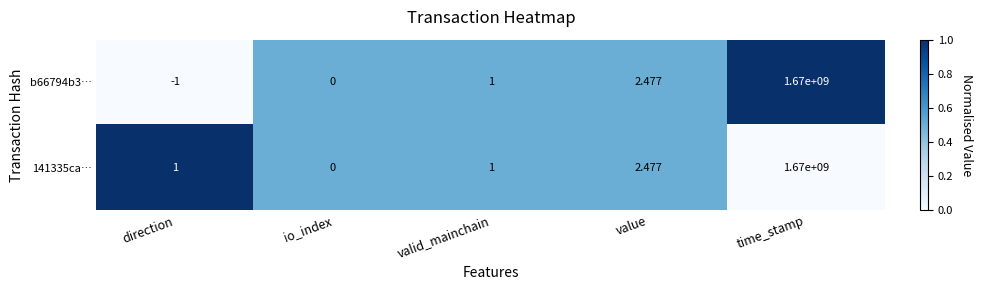

Rank the categories by b66794b3… value from lowest to highest.

direction, io_index, valid_mainchain, value, time_stamp